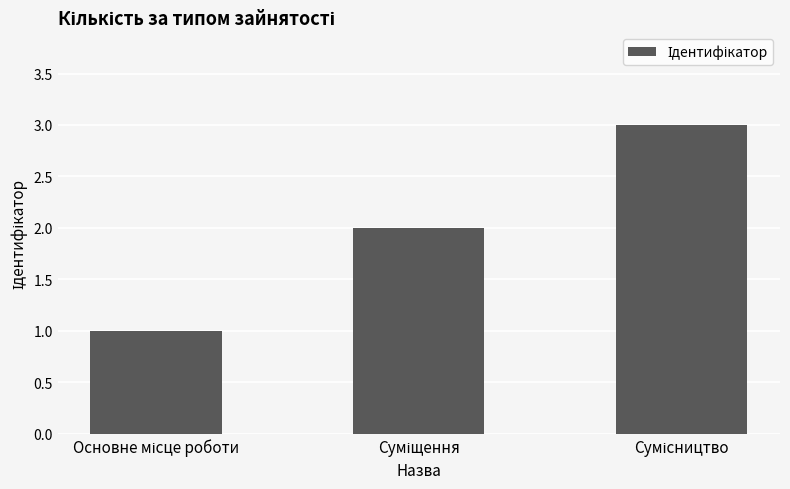

What is the maximum value shown in the chart?

3